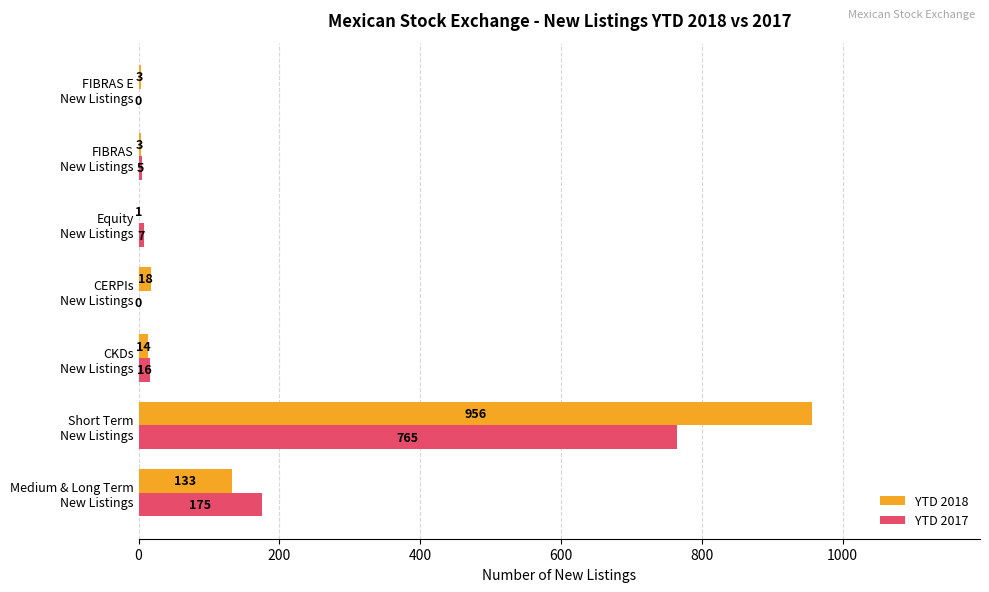

Count the number of categories in the chart.

7